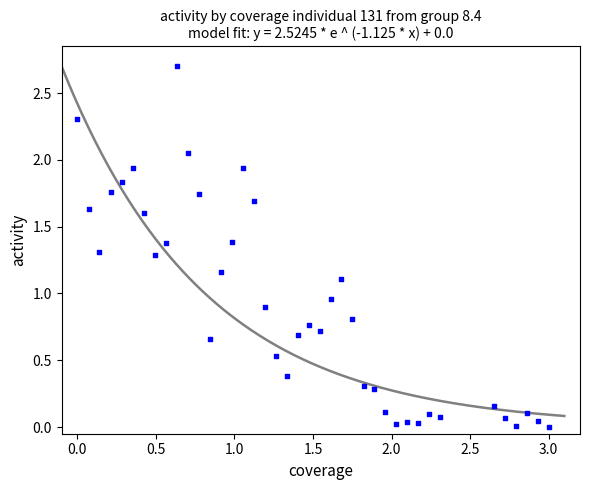

What is the range of Y values (max minus min)?

2.7